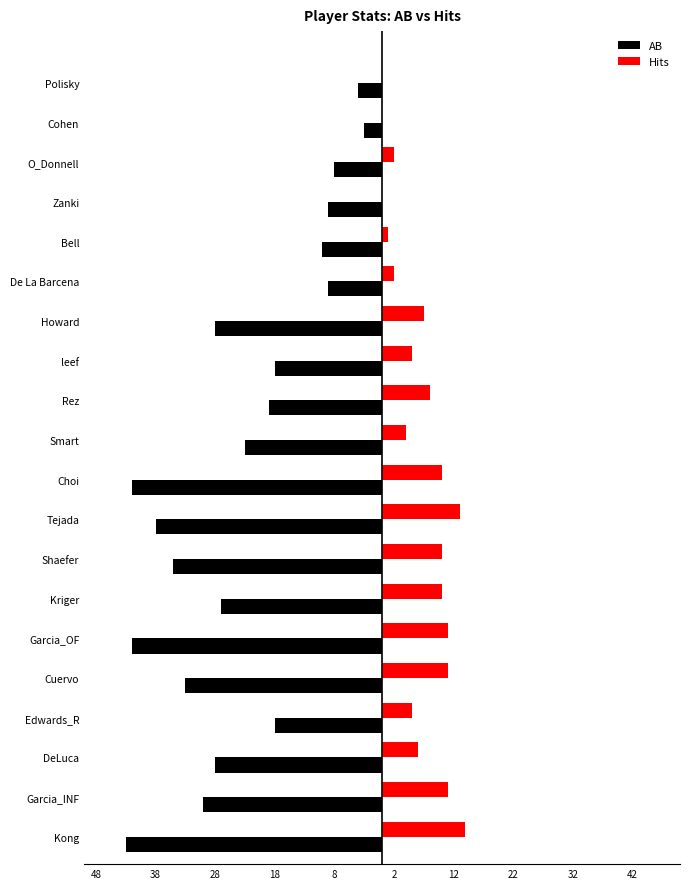

Which series has the largest range (max minus min)?

AB